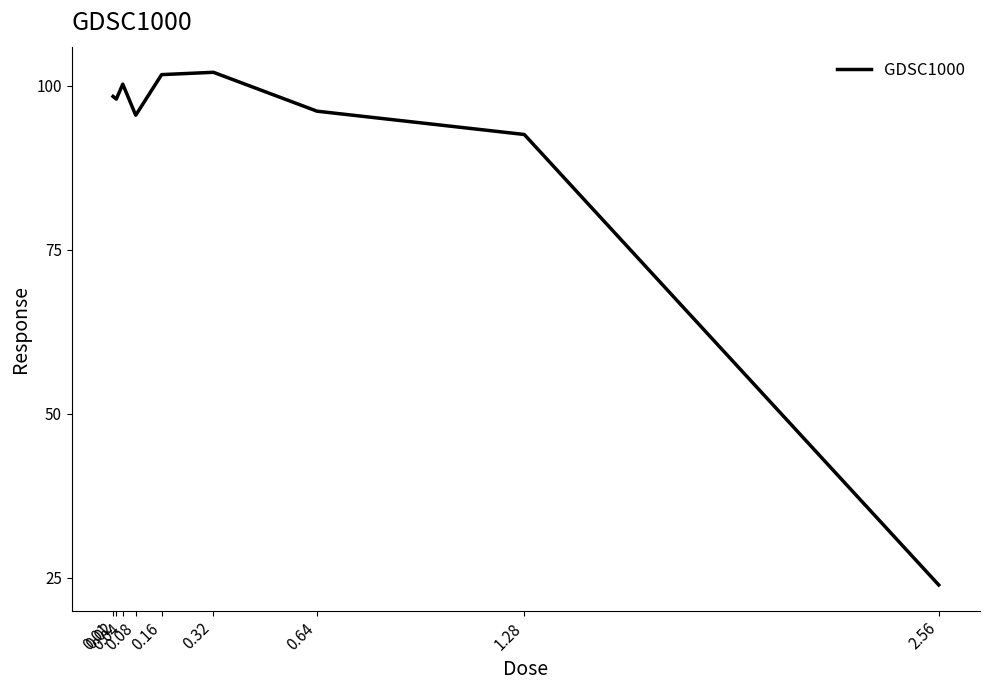

What is the greatest value displayed?

102.0